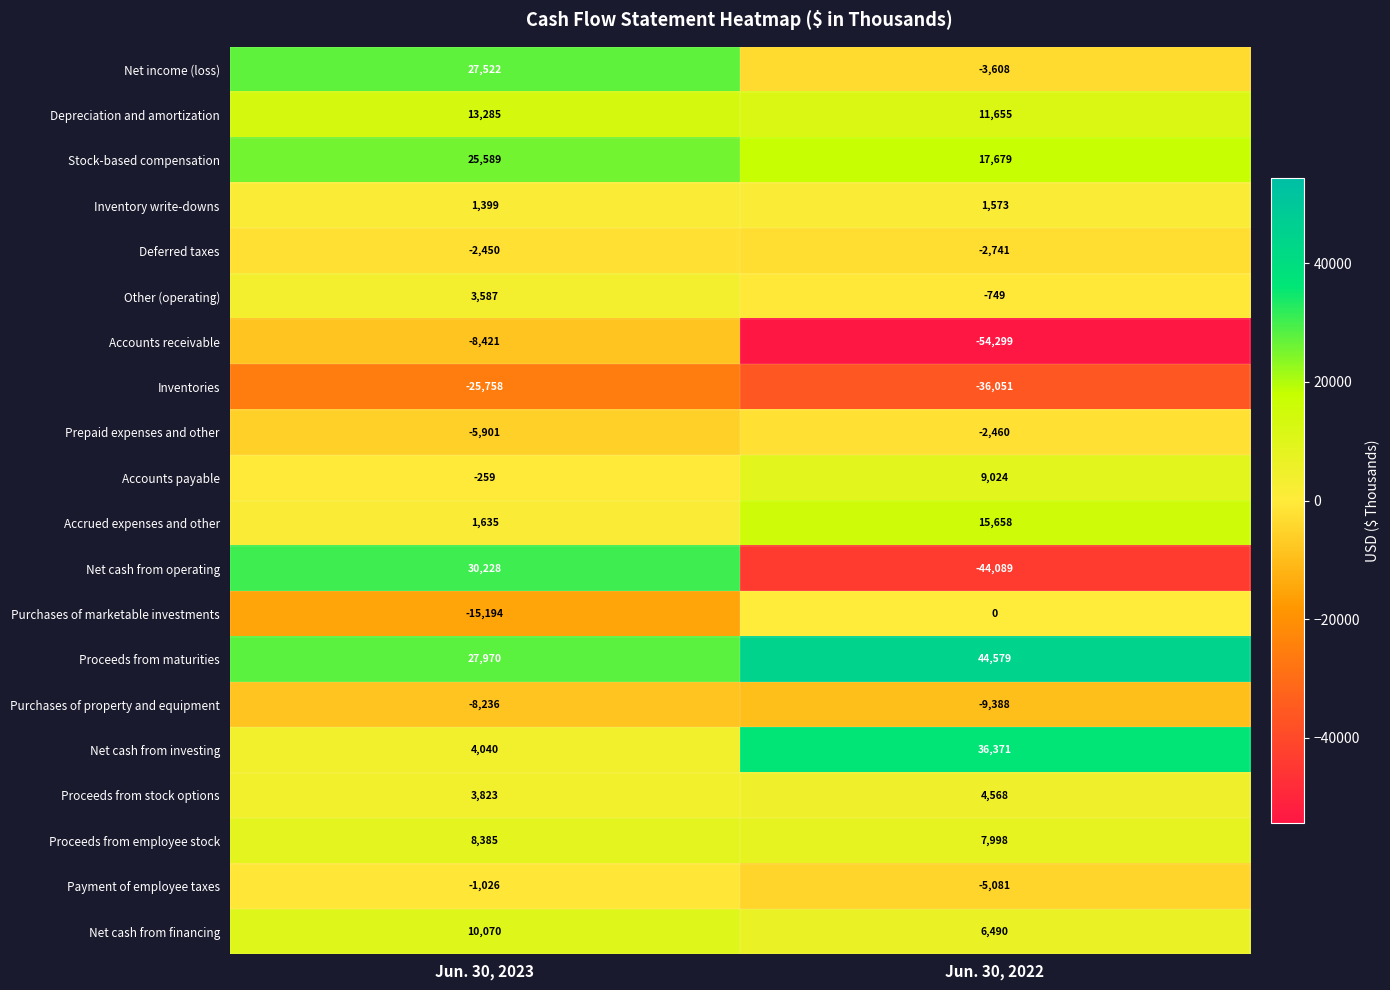

Which series changed the most between Jun. 30, 2023 and Jun. 30, 2022?

Net cash from operating